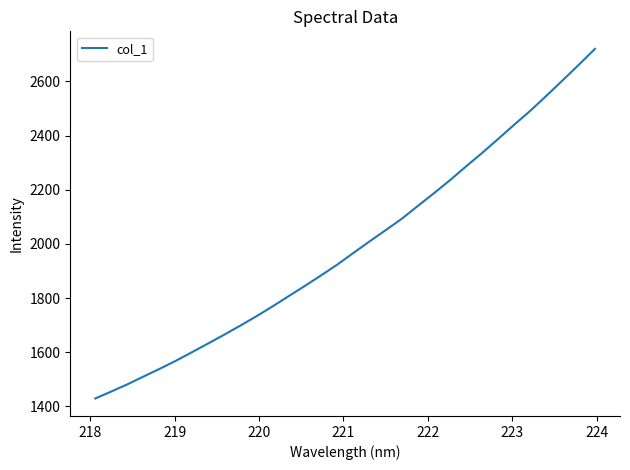

What is the minimum value shown in the chart?

1429.2